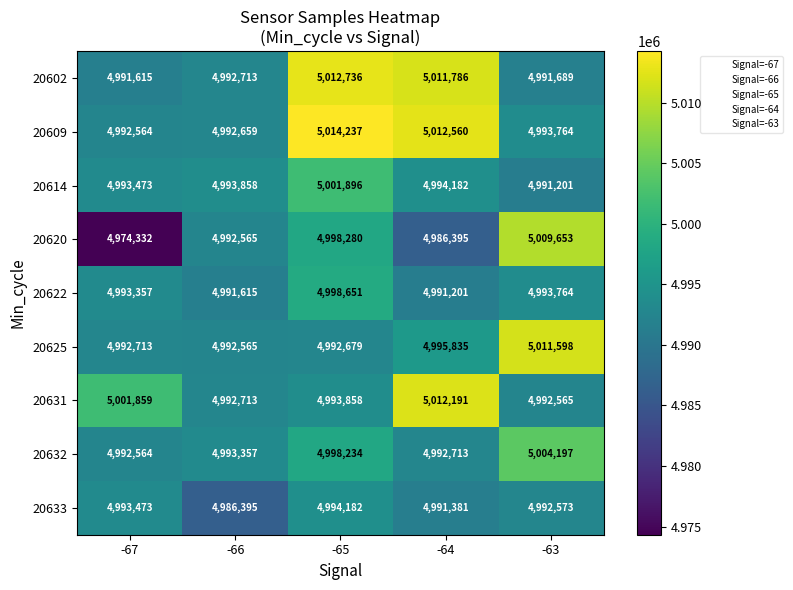

Between -67 and -64, which series saw the biggest shift?

20602